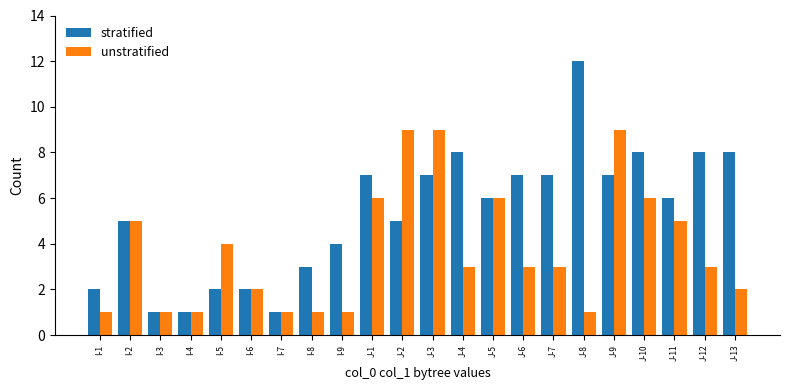

List the series in order of their overall mean, lowest first.

unstratified, stratified